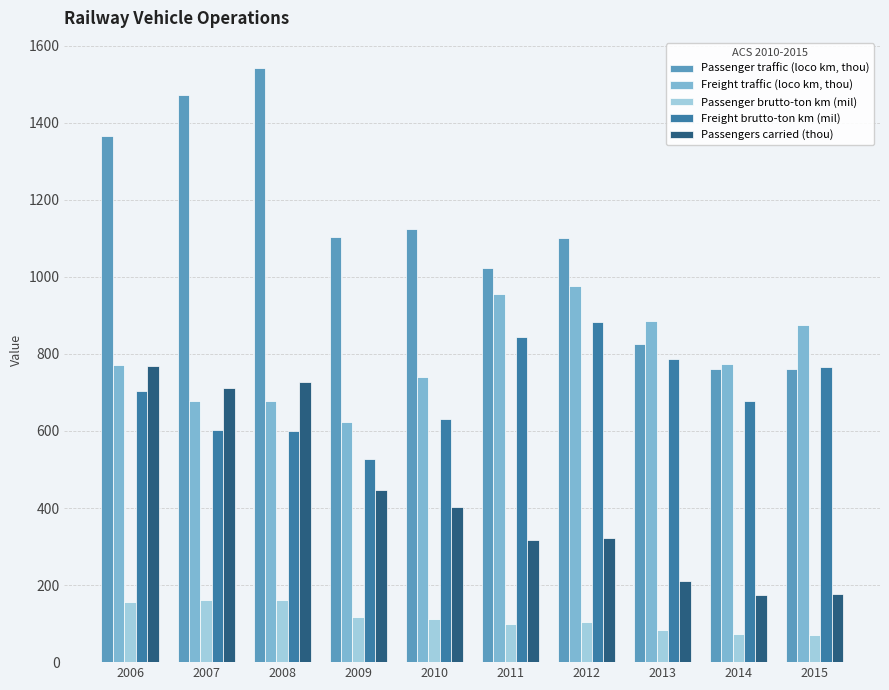

What is the sum of the Passenger traffic (loco km, thou) values at 2014 and 2009?

1863